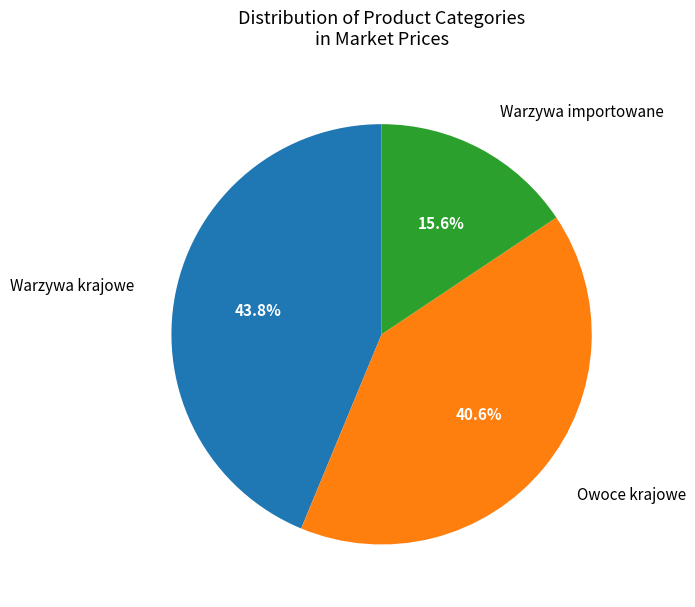

Does any single category account for the majority?

No